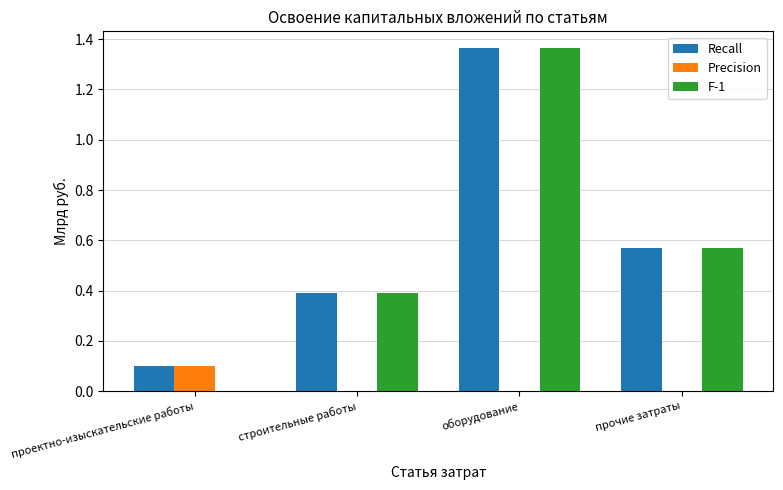

The F-1 series shows 0.2 at прочие затраты. True or false?

False